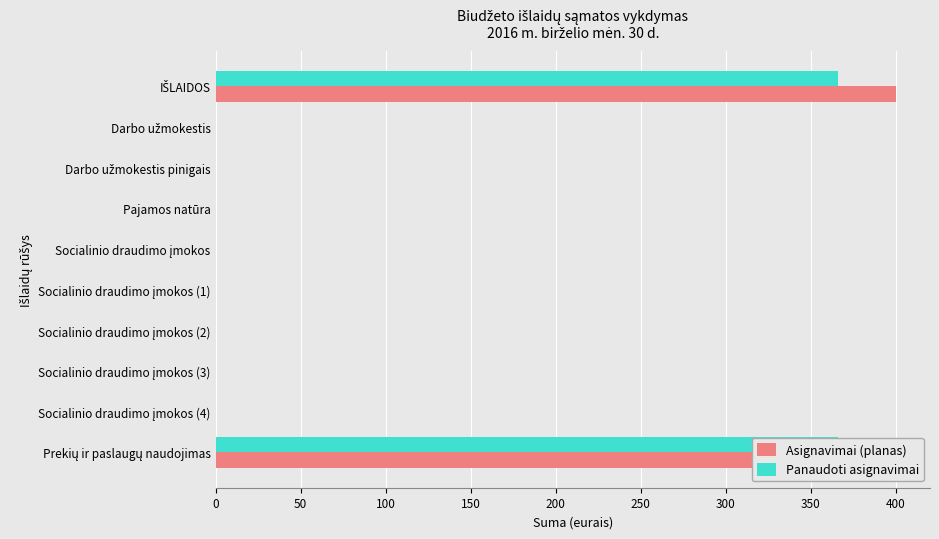

What are all the series names shown in the legend?

Asignavimai (planas), Panaudoti asignavimai